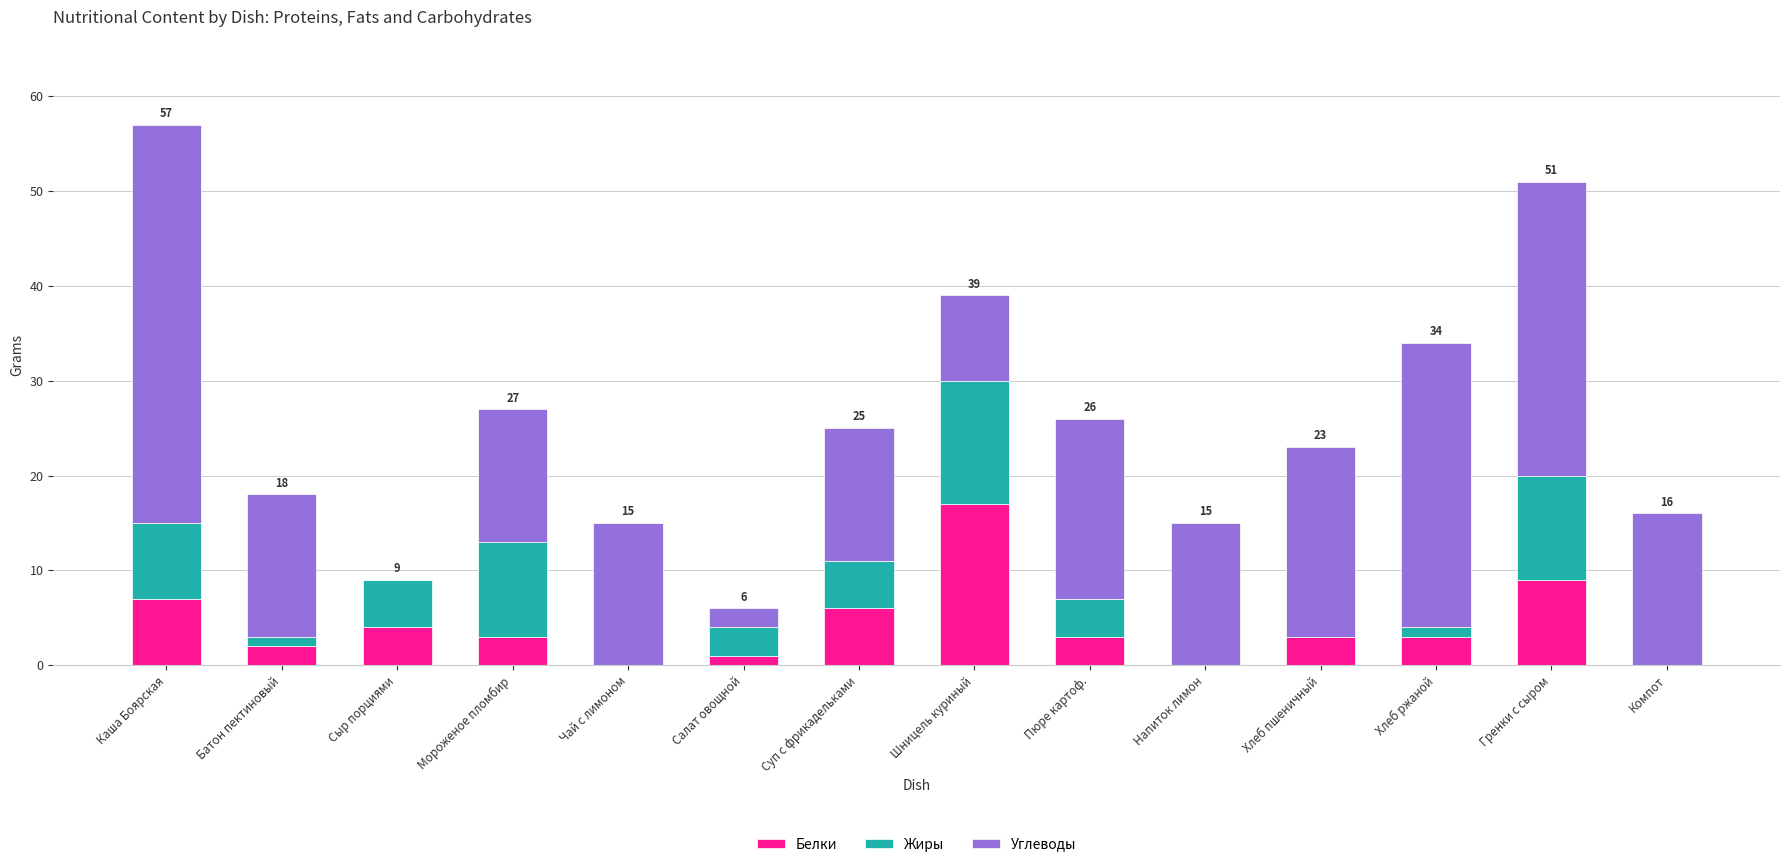

The value of Белки at Каша Боярская is 4. True or false?

False